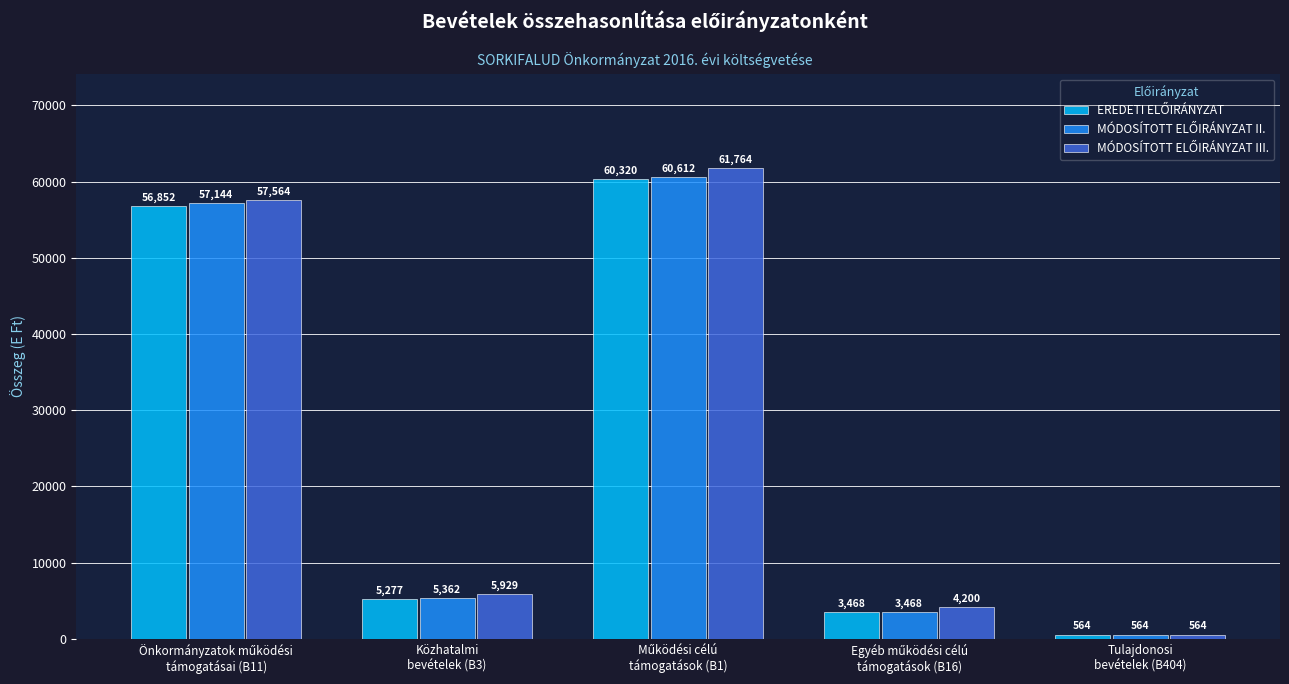

Are the bars horizontal?

No